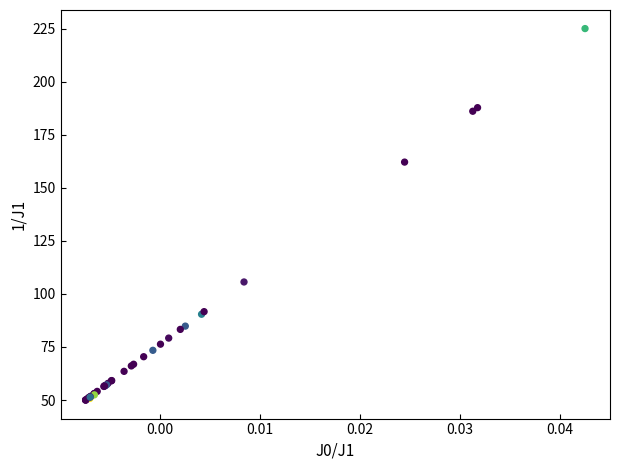

What Y value in the scatter plot is closest to 137?

162.1